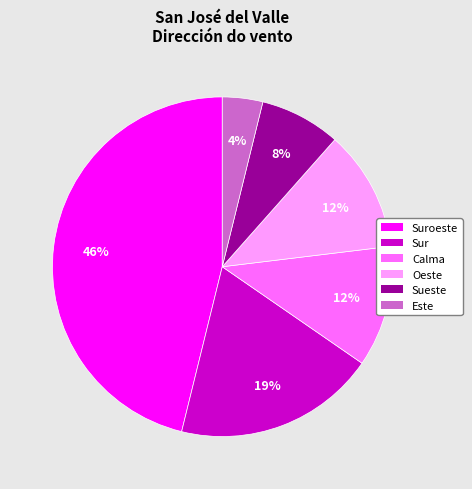

Is there a majority slice in this chart?

No